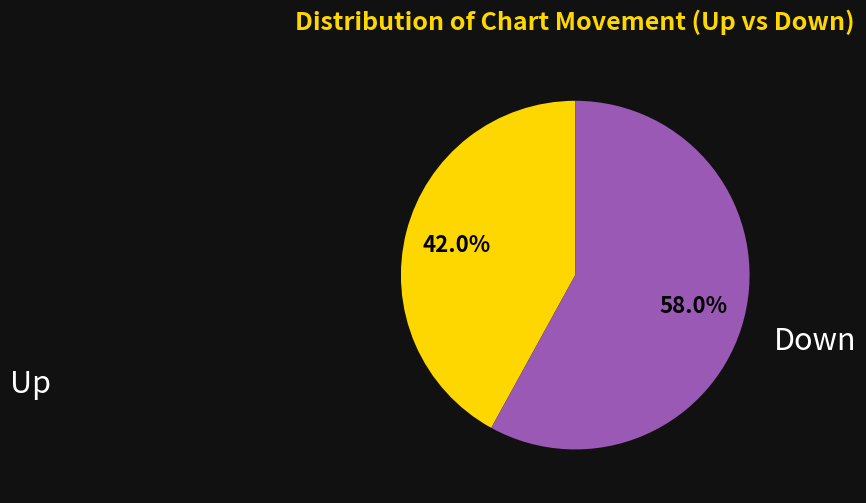

Does any single category account for the majority?

Yes